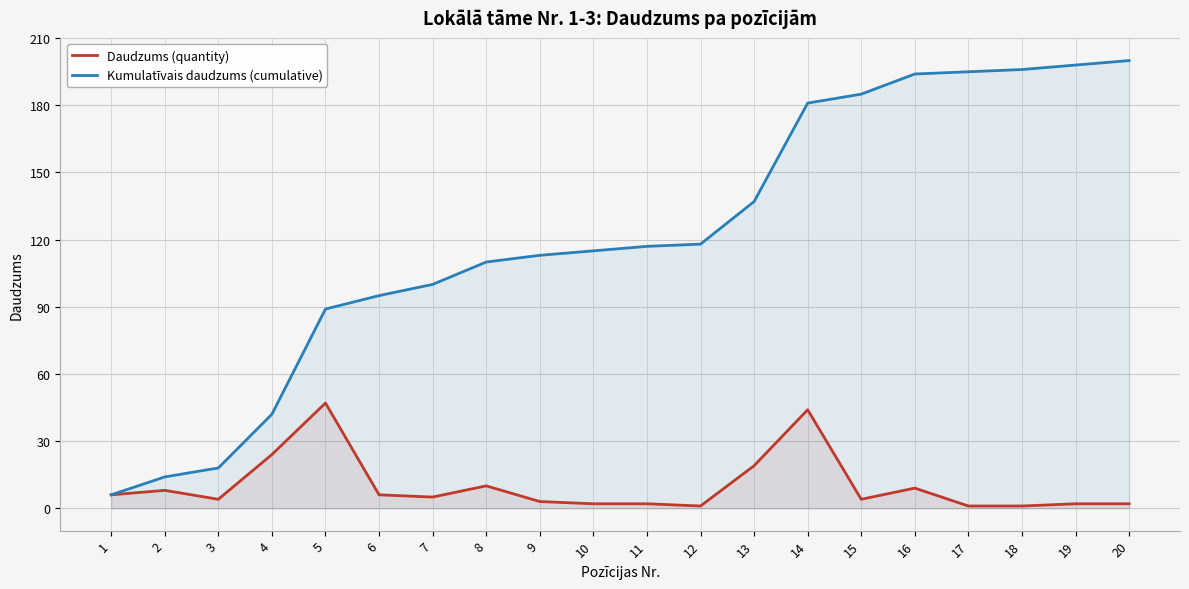

What is the greatest value displayed?

200